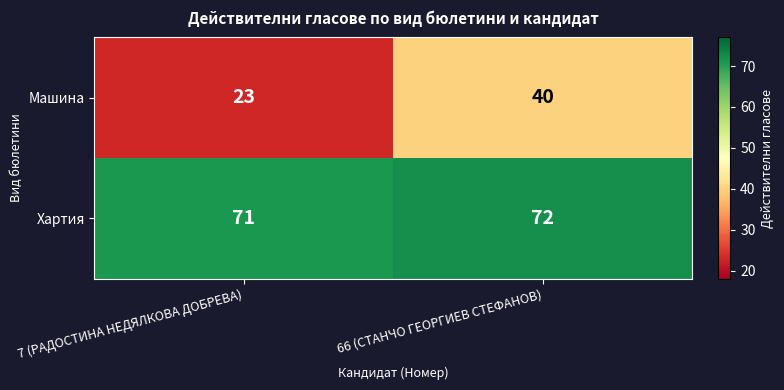

True or false: Машина has a value of 14 at 7 (РАДОСТИНА НЕДЯЛКОВА ДОБРЕВА).

False